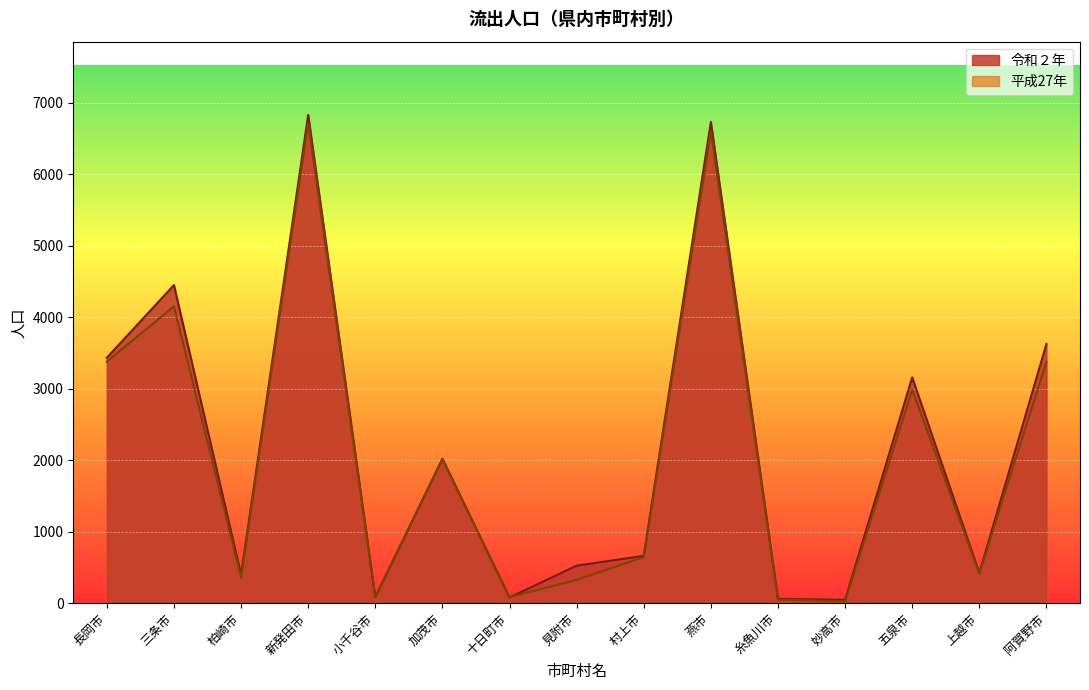

How many data points in 平成27年 are above 644?

7